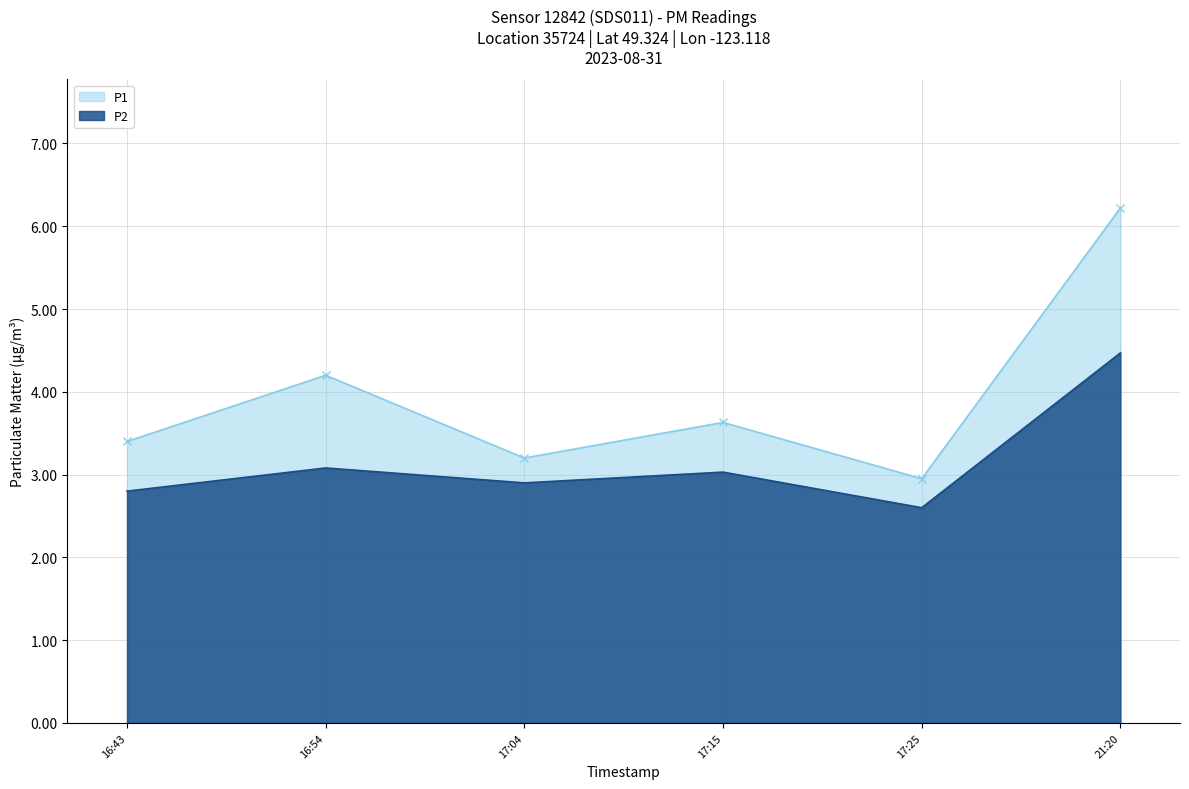

What value does the P2 series have at 16:54?

3.1